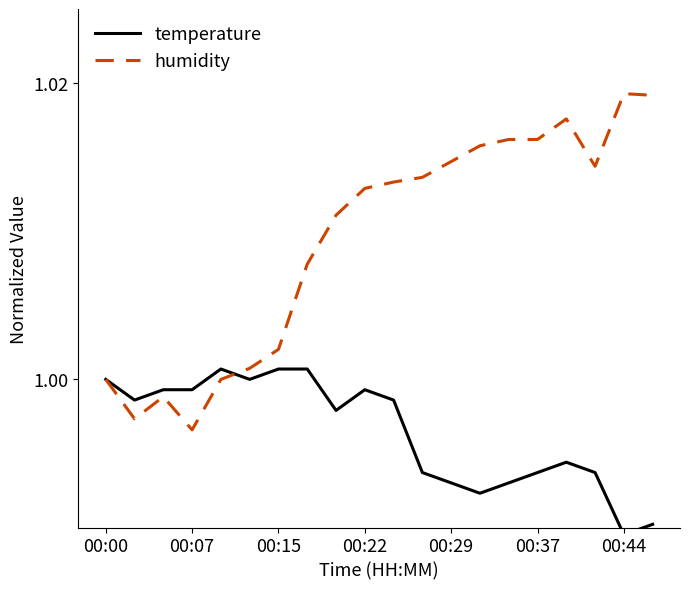

Reading left to right, extract all data points from this chart.

temperature: 1.0	1.0	1.0	1.0	1.0	1.0	1.0	1.0	1.0	1.0	1.0	1.0	1.0	1.0	1.0	1.0	1.0	1.0	1.0	1.0
humidity: 1.0	1.0	1.0	1.0	1.0	1.0	1.0	1.0	1.0	1.0	1.0	1.0	1.0	1.0	1.0	1.0	1.0	1.0	1.0	1.0